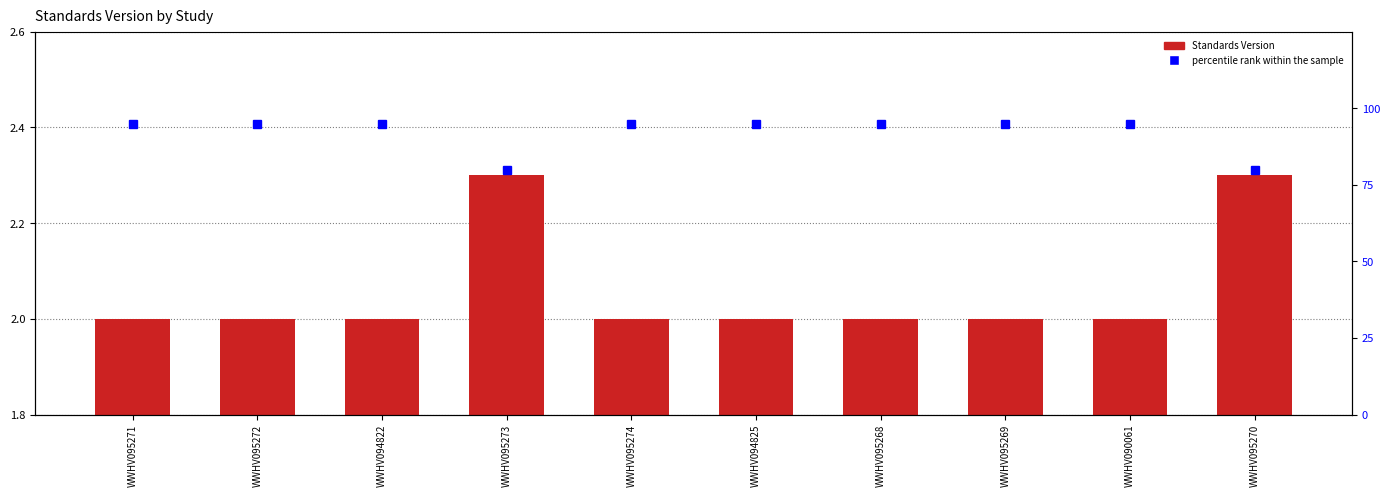

Between WWHV094822 and WWHV095273, which series saw the biggest shift?

percentile rank within the sample